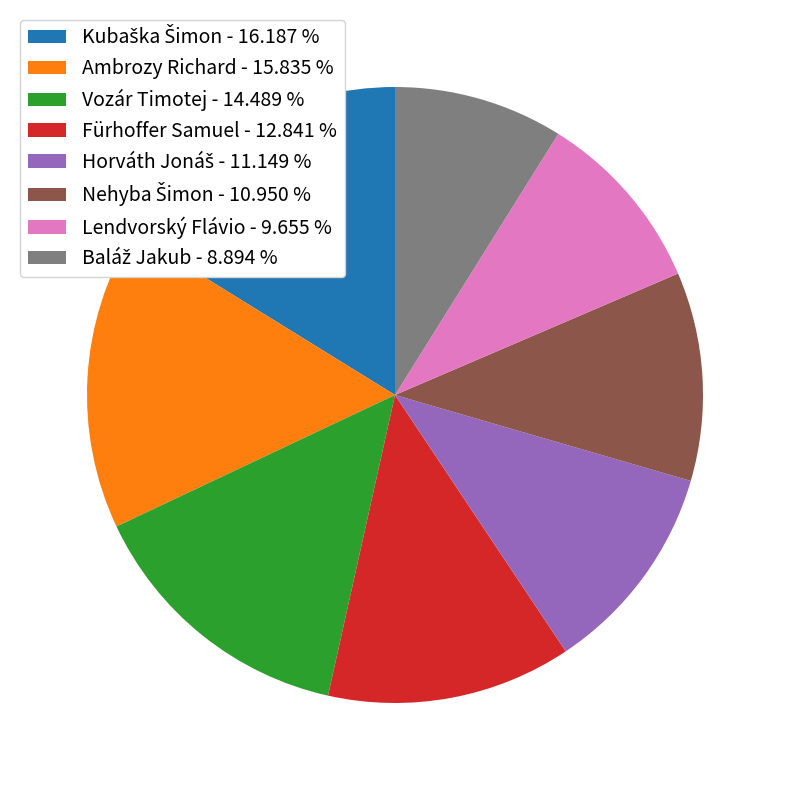

Is Ambrozy Richard - 15.835 % the majority of the pie?

No